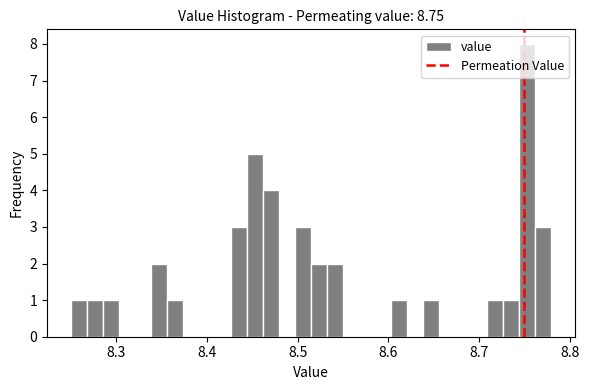

Around what value on the x-axis is the tallest bar? Give the approximate position of its centre, as read against the axis.

8.75